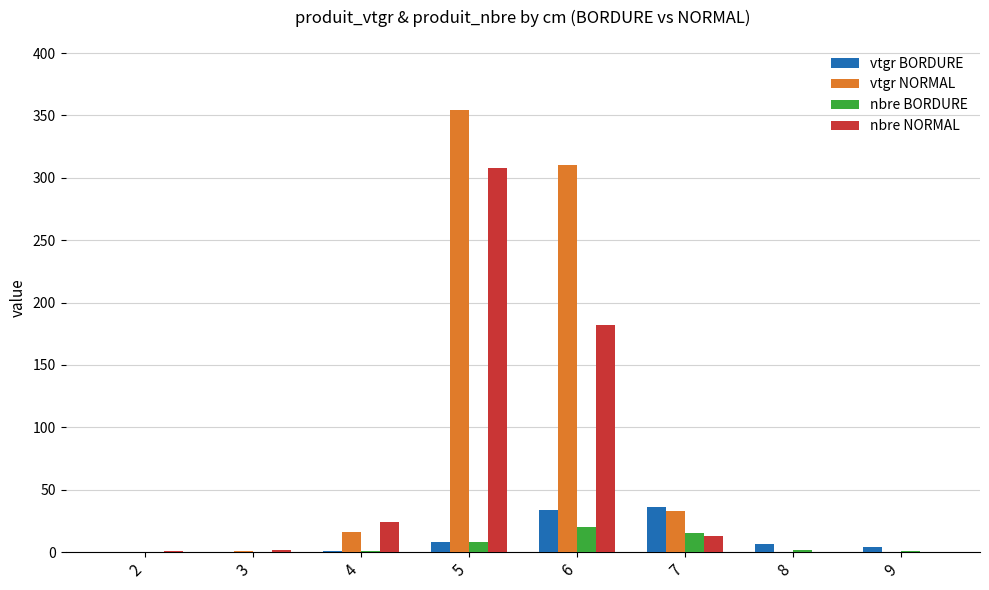

What is the sum of all vtgr BORDURE values?

89.9